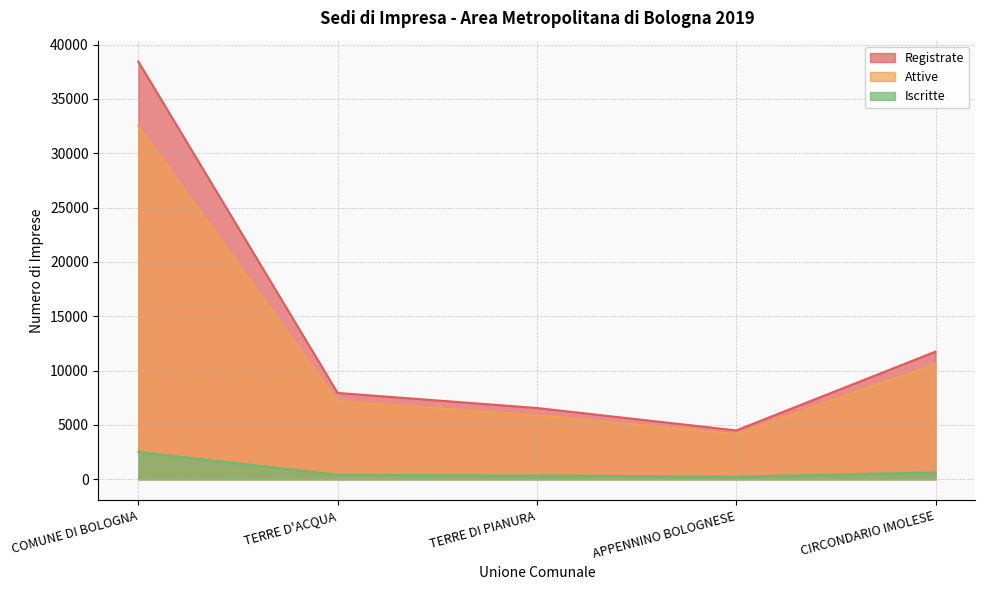

What is the value of the Iscritte point at the 2nd from the left?

418